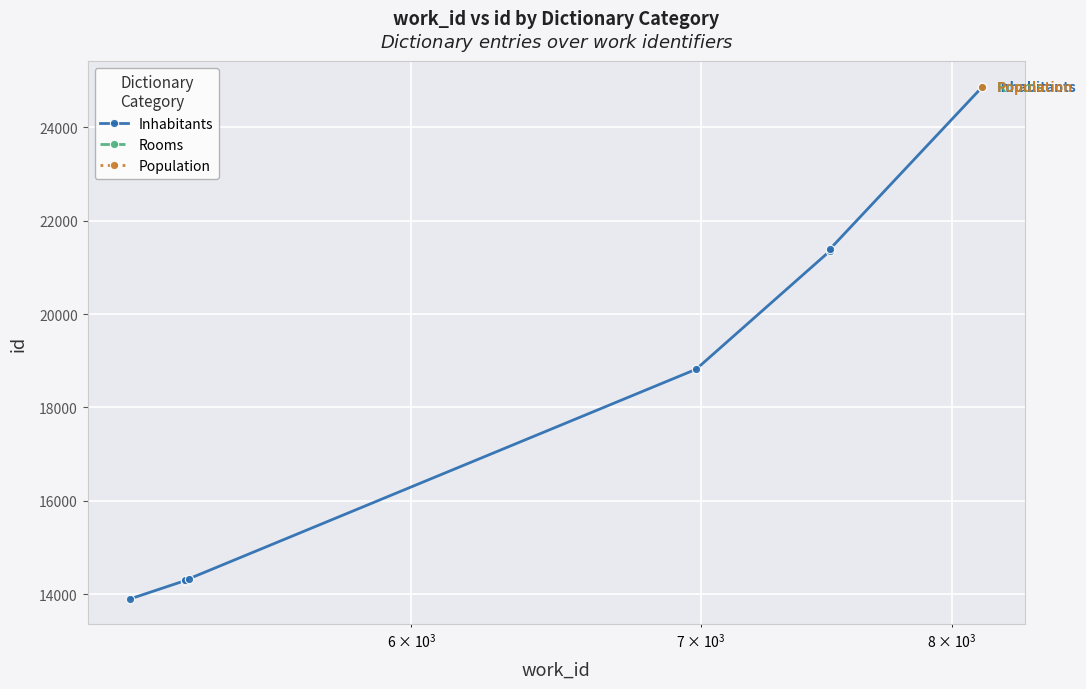

How many values are below 18818?

4